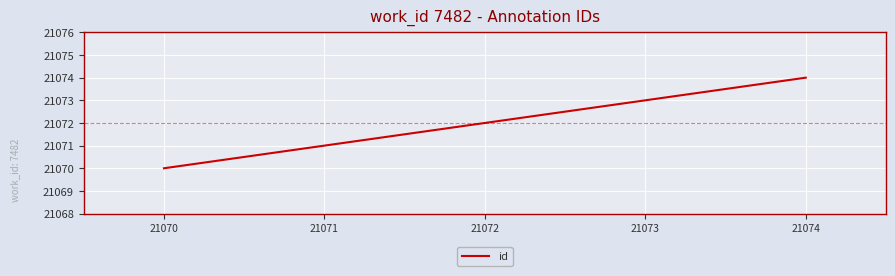

List the labels in order of value, largest first.

21074, 21073, 21072, 21071, 21070